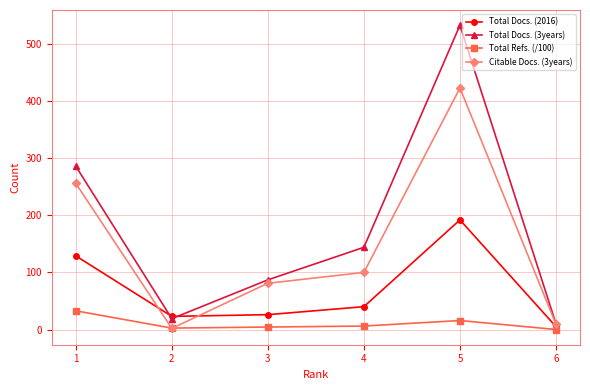

Where do Total Docs. (2016) and Total Docs. (3years) first cross each other?

1 and 2